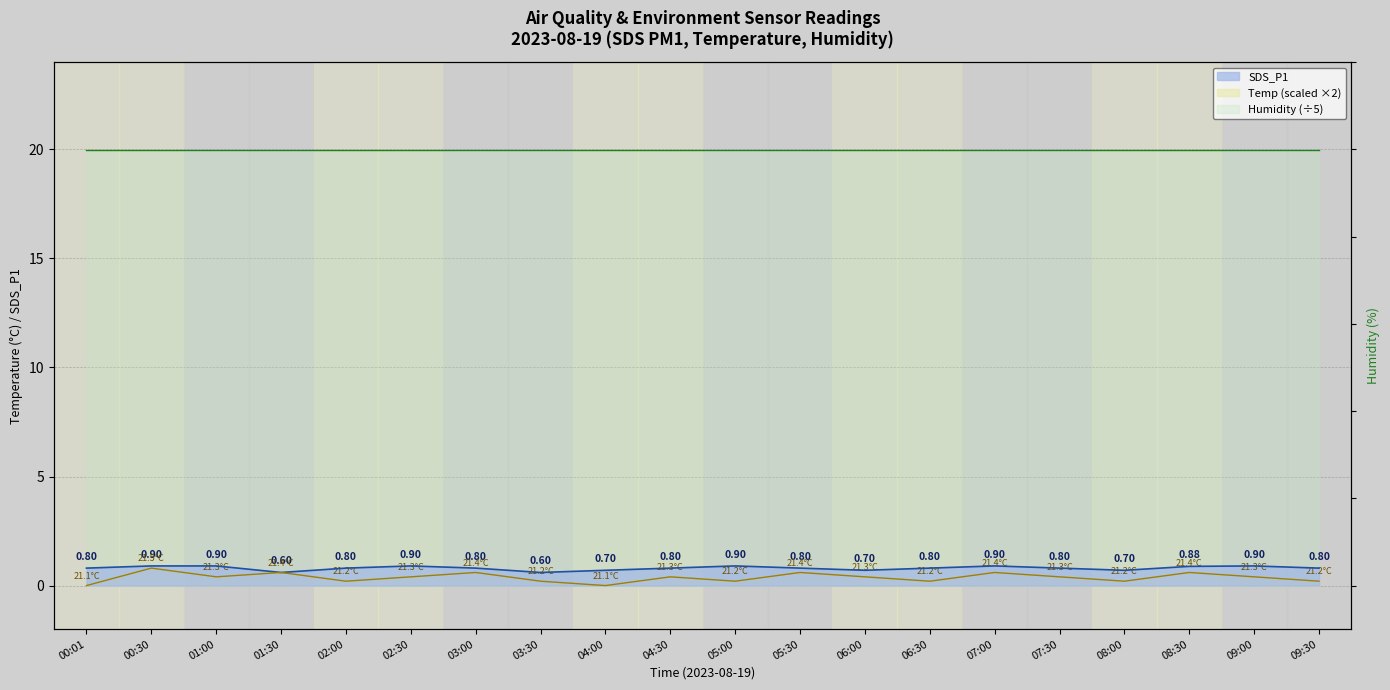

True or false: Temp and SDS_P1 cross at least once.

False